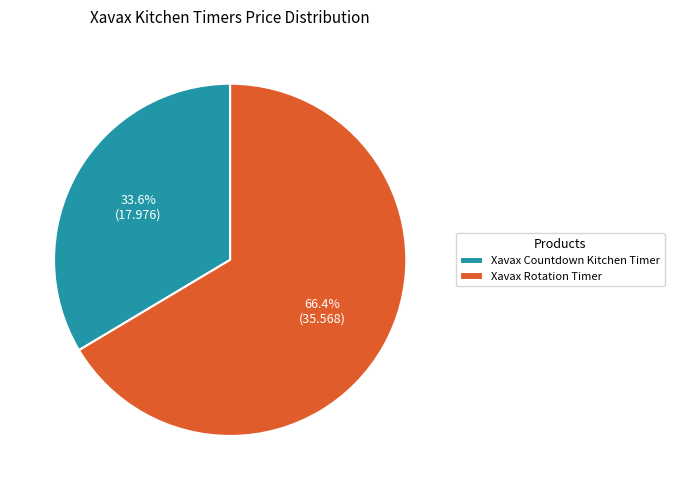

Rank the categories by value from lowest to highest.

Xavax Countdown Kitchen Timer, Xavax Rotation Timer